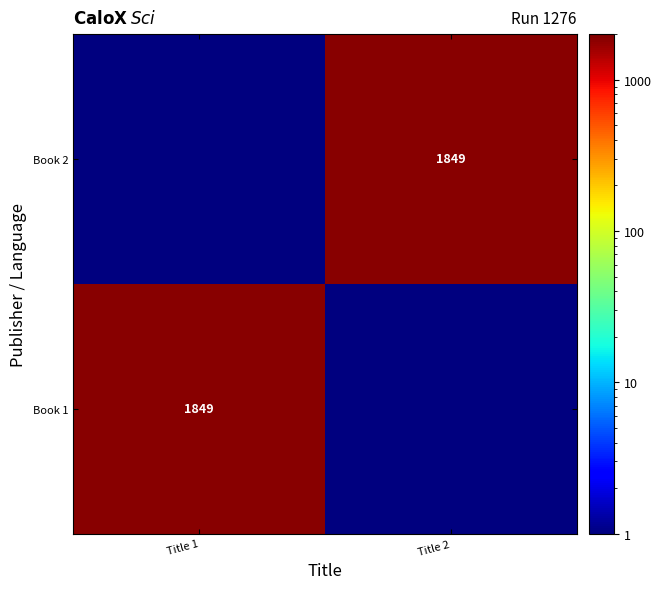

Is it true that Book 1 equals 1849.0 at Title 1?

True